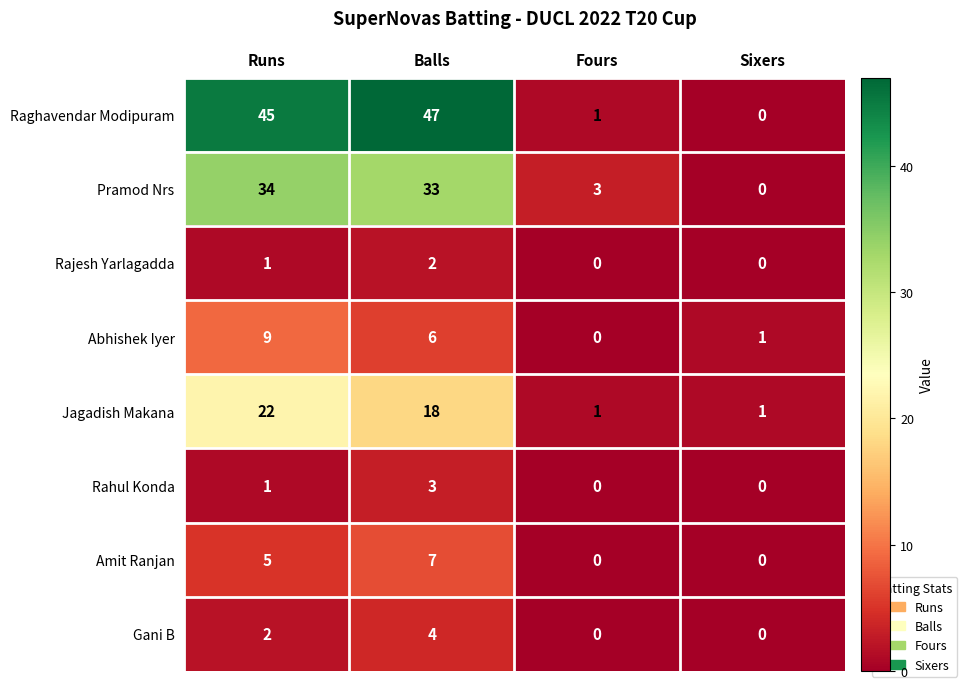

At how many categories does at least one series exceed 15?

2